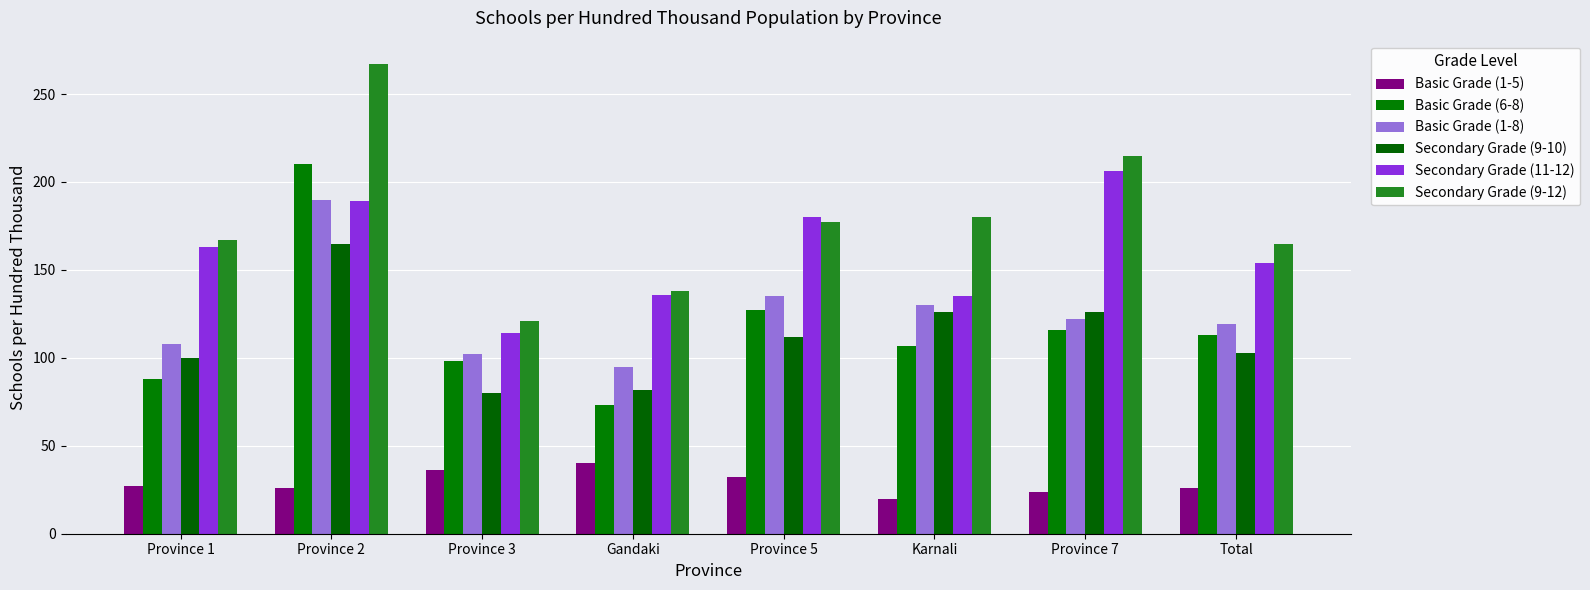

What is the smallest value displayed?

20